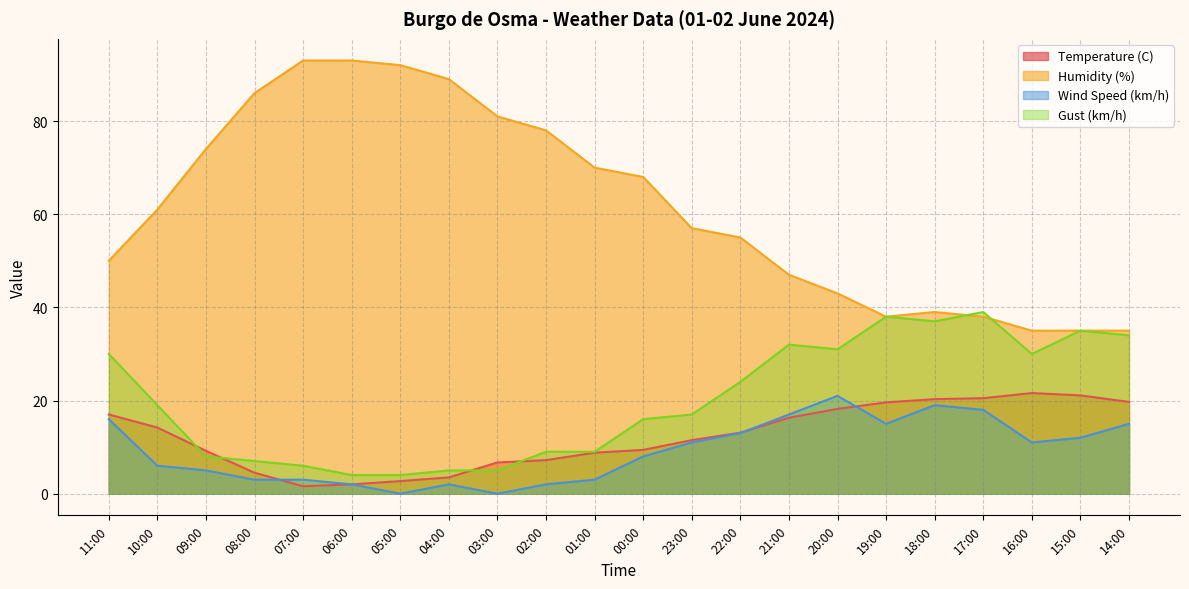

Read the Gust (km/h) value at 10:00.

19.0